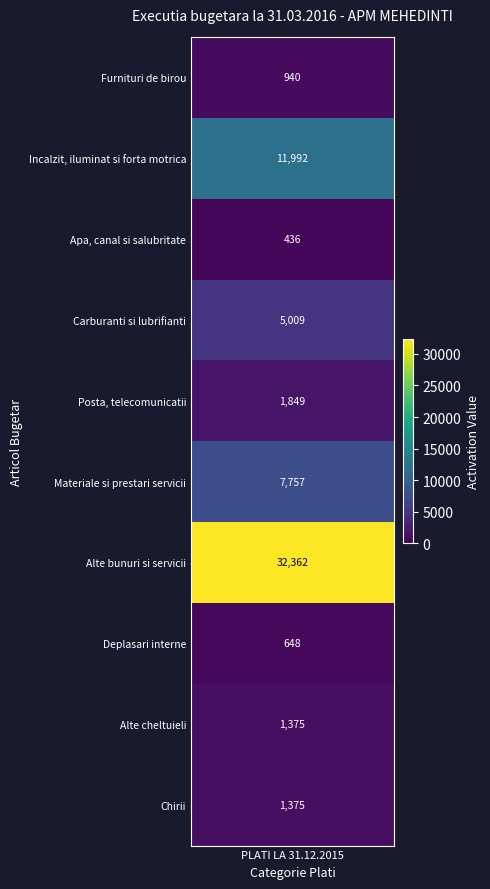

What is the sum of all Alte bunuri si servicii values?

32361.9